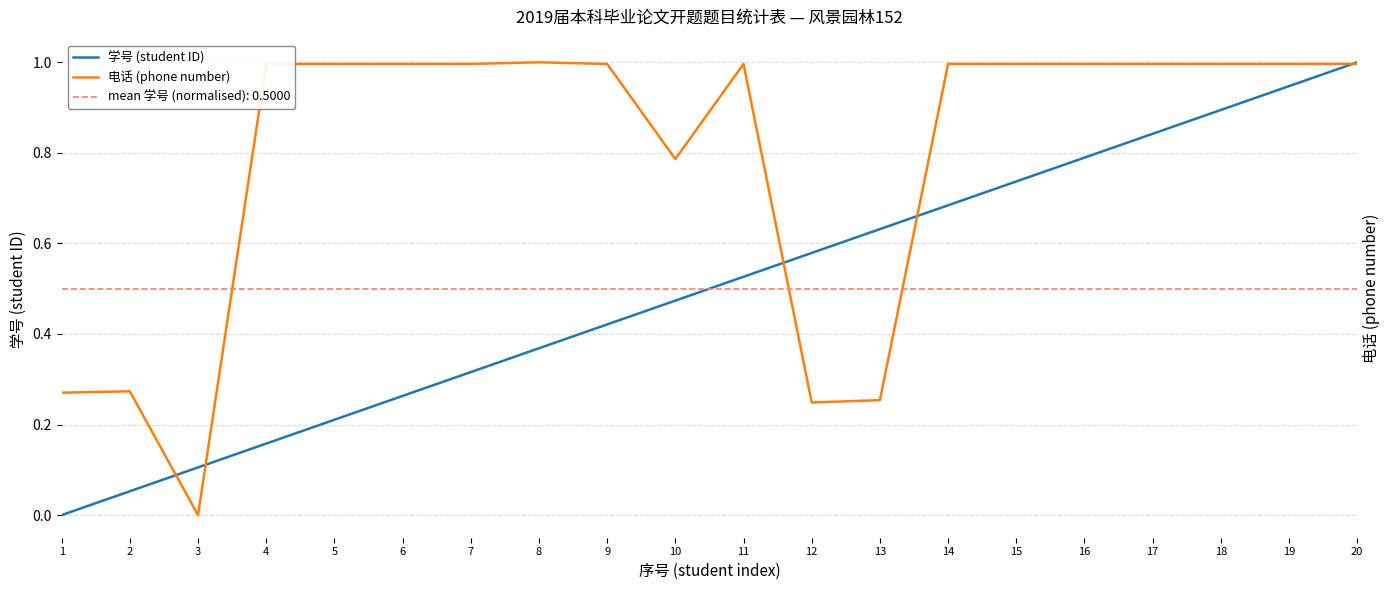

How many categories are shown in the chart?

20